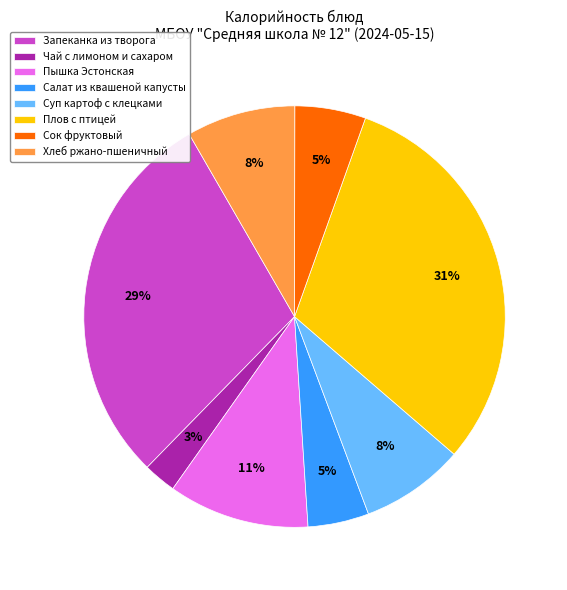

To the nearest percent, what is the difference between the largest and smallest slice percentages?

28%